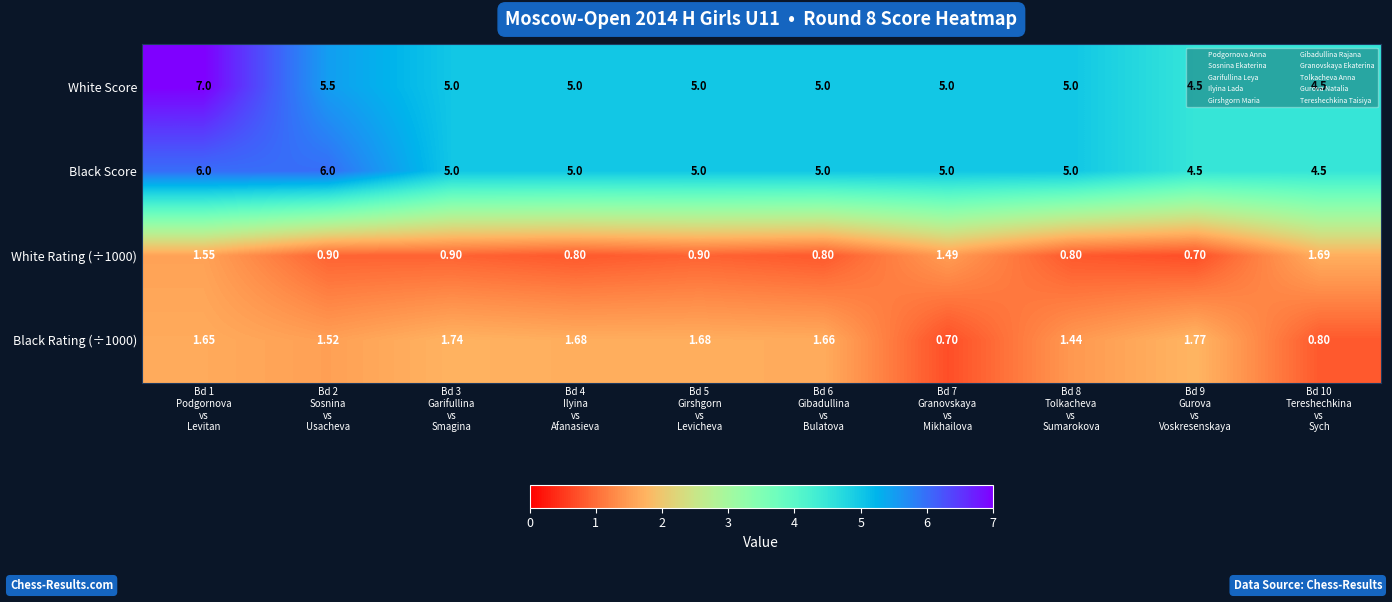

Which series has the largest total across all categories?

White Score